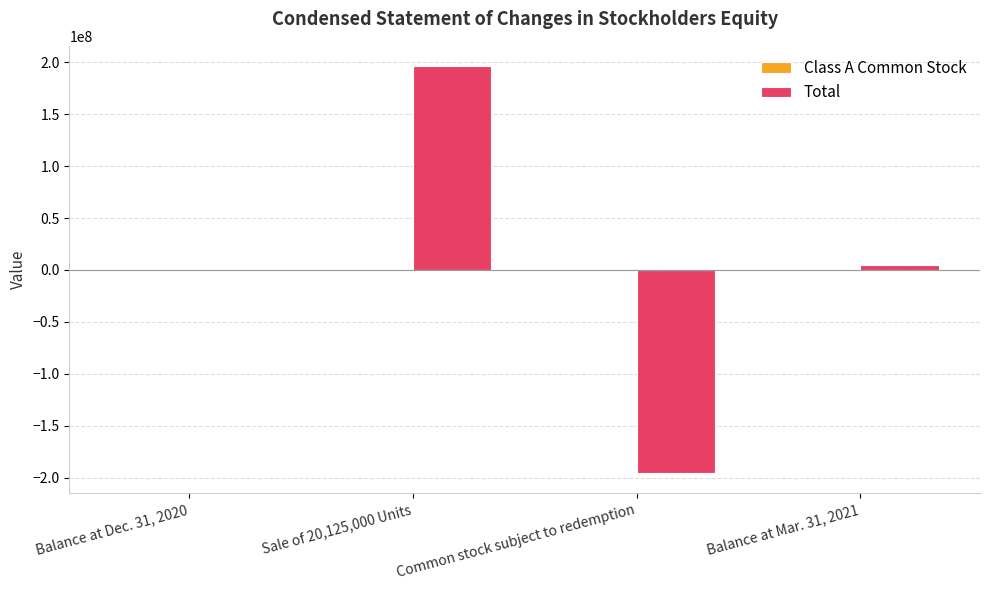

What is the maximum value shown in the chart?

196241822